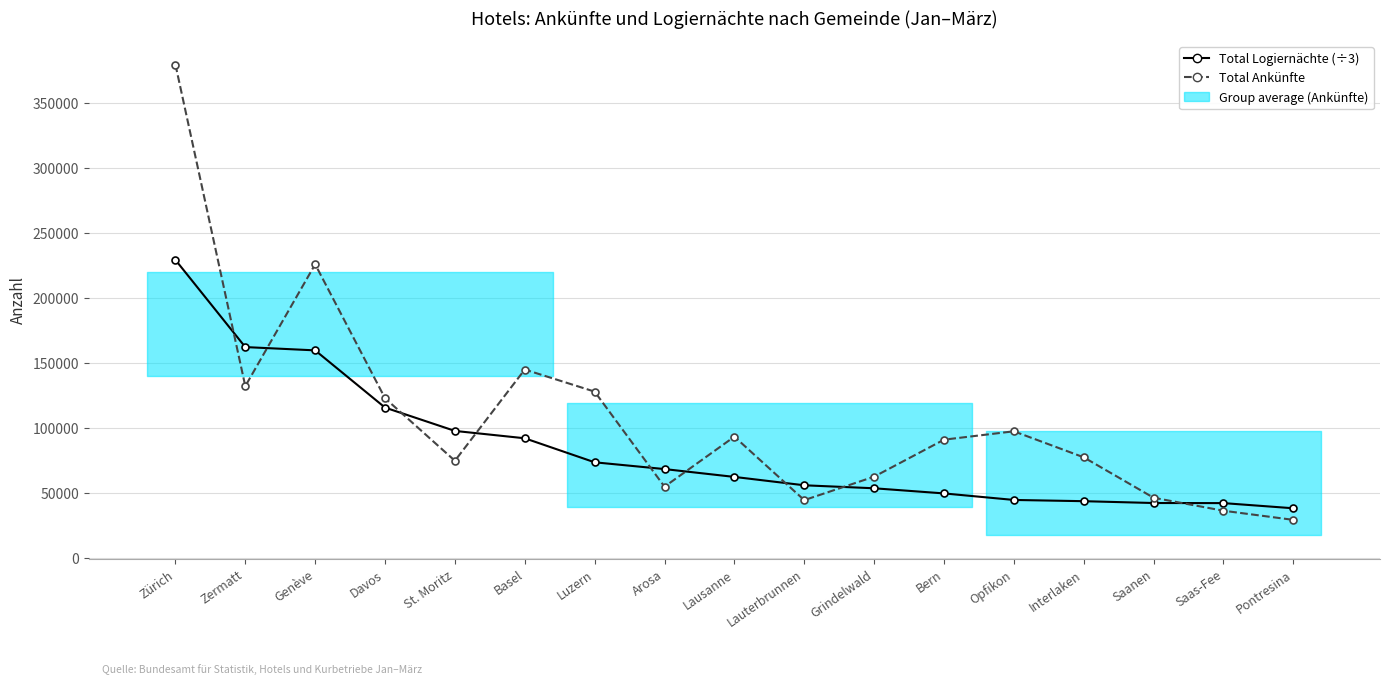

What is the value of the Total Logiernächte (÷3) point at the 8th from the left?

68680.7